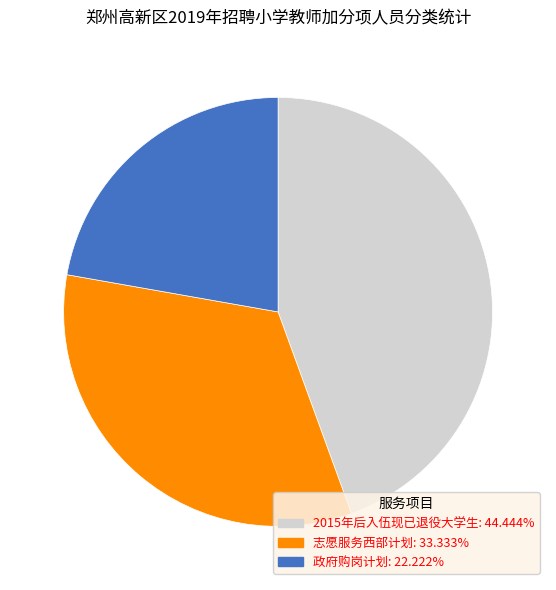

Rank the categories by value from highest to lowest.

2015年后入伍现已退役大学生, 志愿服务西部计划, 政府购岗计划